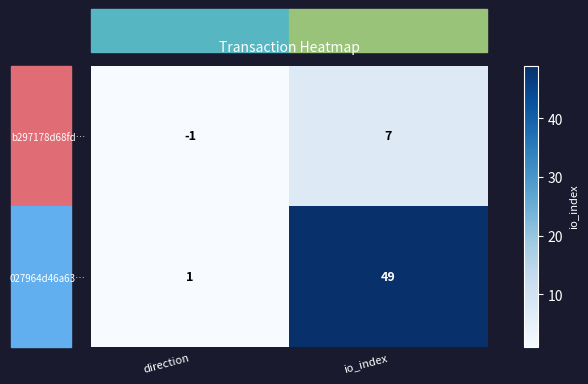

The value of 027964d46a63… at io_index is 49. True or false?

True